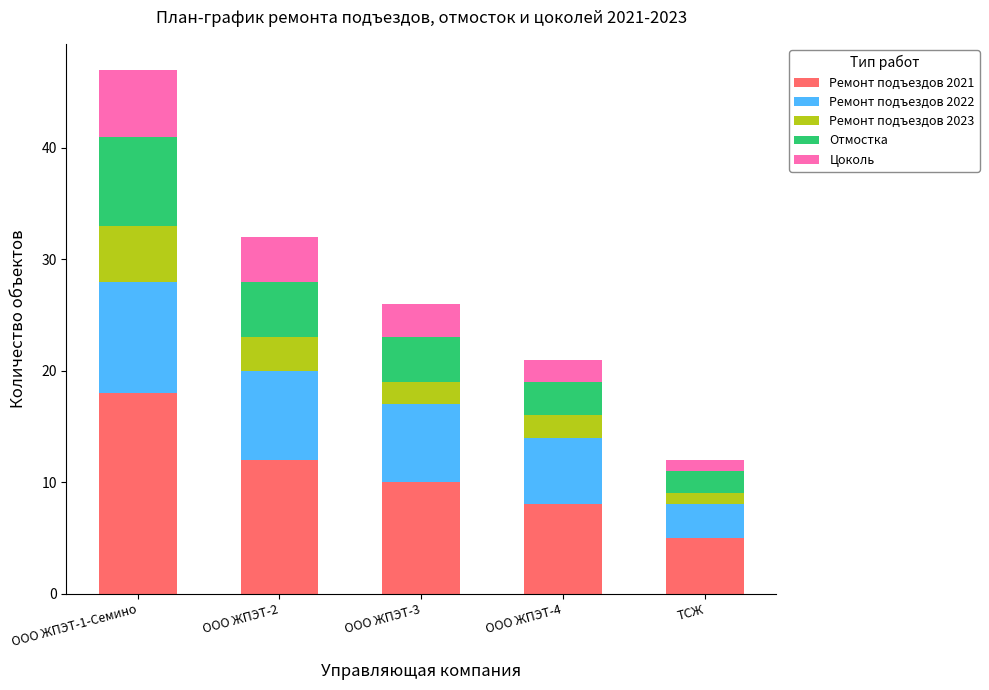

The Ремонт подъездов 2021 series shows 12 at ООО ЖПЭТ-4. True or false?

False